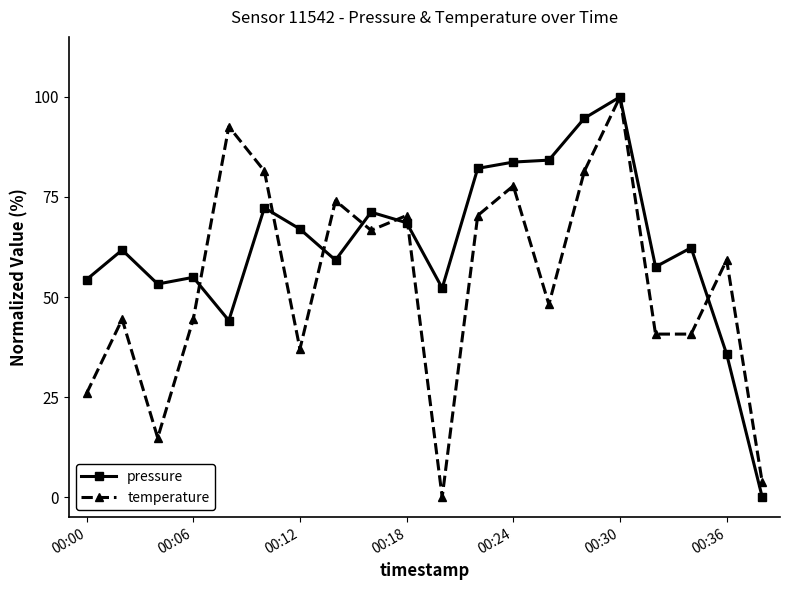

Rank the series by their average value, from highest to lowest.

pressure, temperature